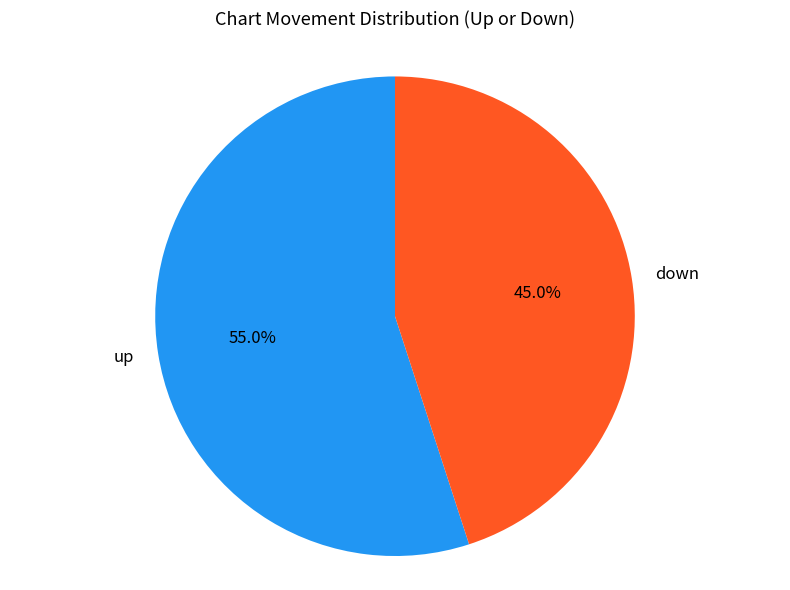

The up slice represents 55% of the pie. True or false?

True